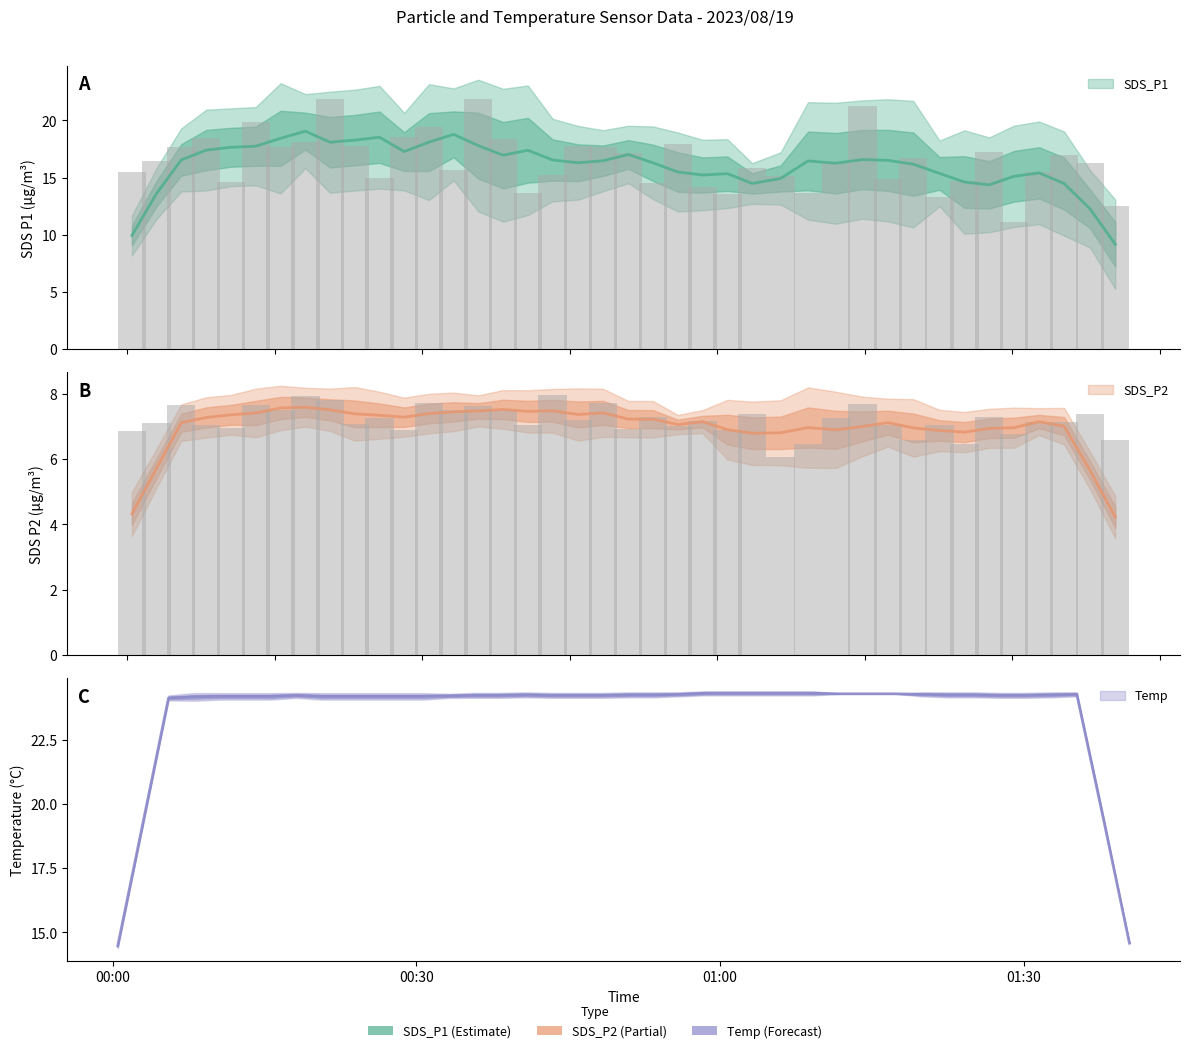

What is the average value of the SDS_P2 series?

7.2